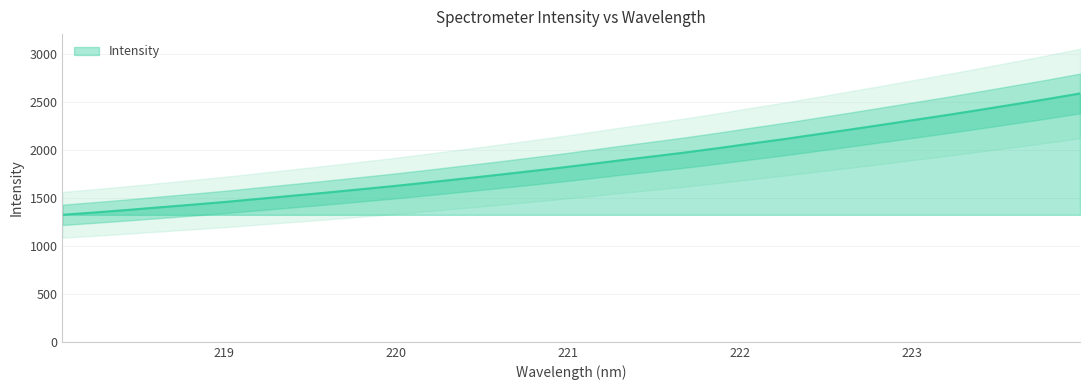

The chart shows a value of 726.3 at 9. True or false?

False